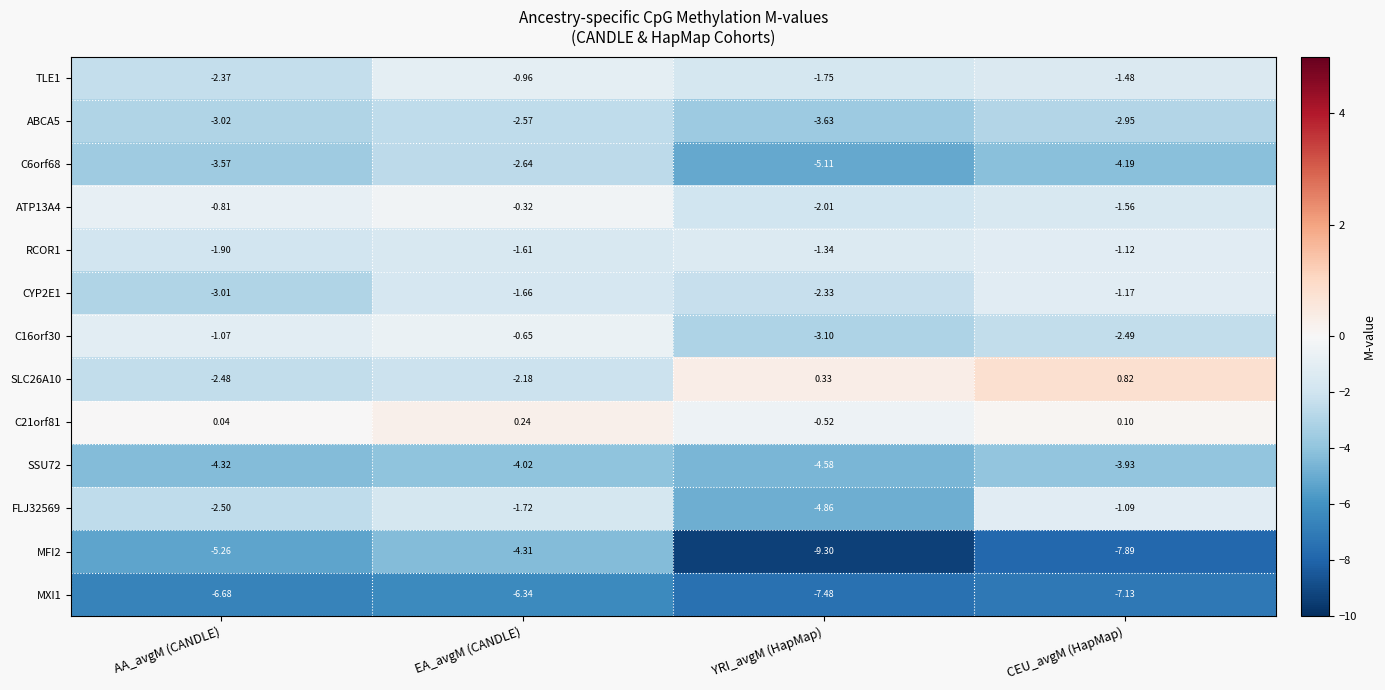

List the labels in order of FLJ32569 value, smallest first.

YRI_avgM (HapMap), AA_avgM (CANDLE), EA_avgM (CANDLE), CEU_avgM (HapMap)